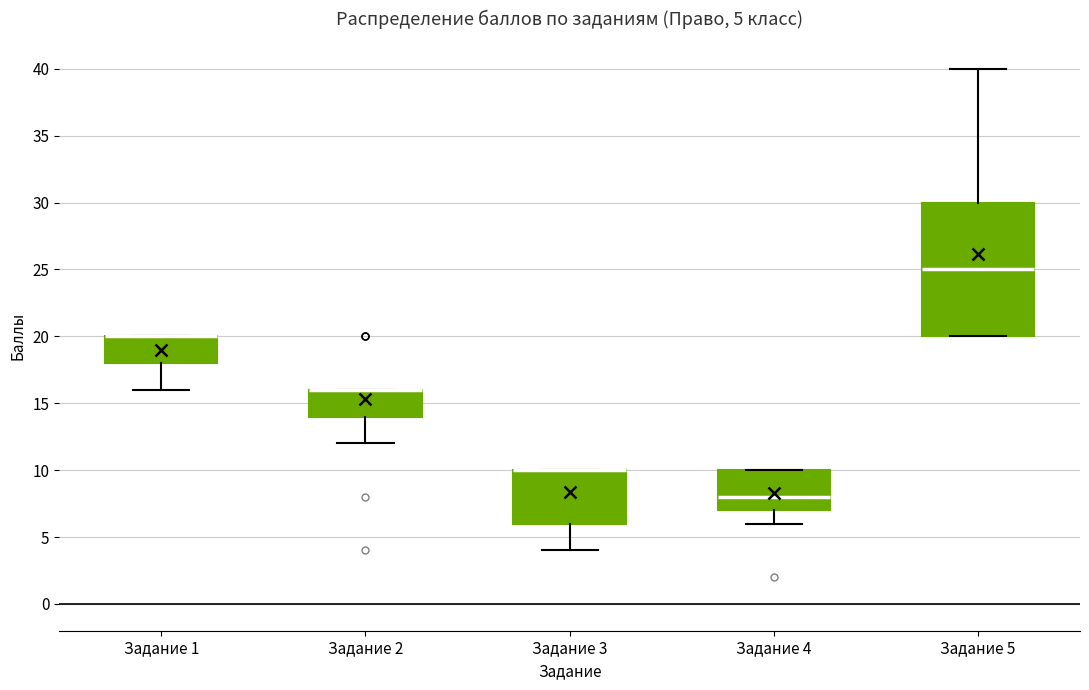

Which box is the tallest, from its lower edge to its upper edge?

Задание 5